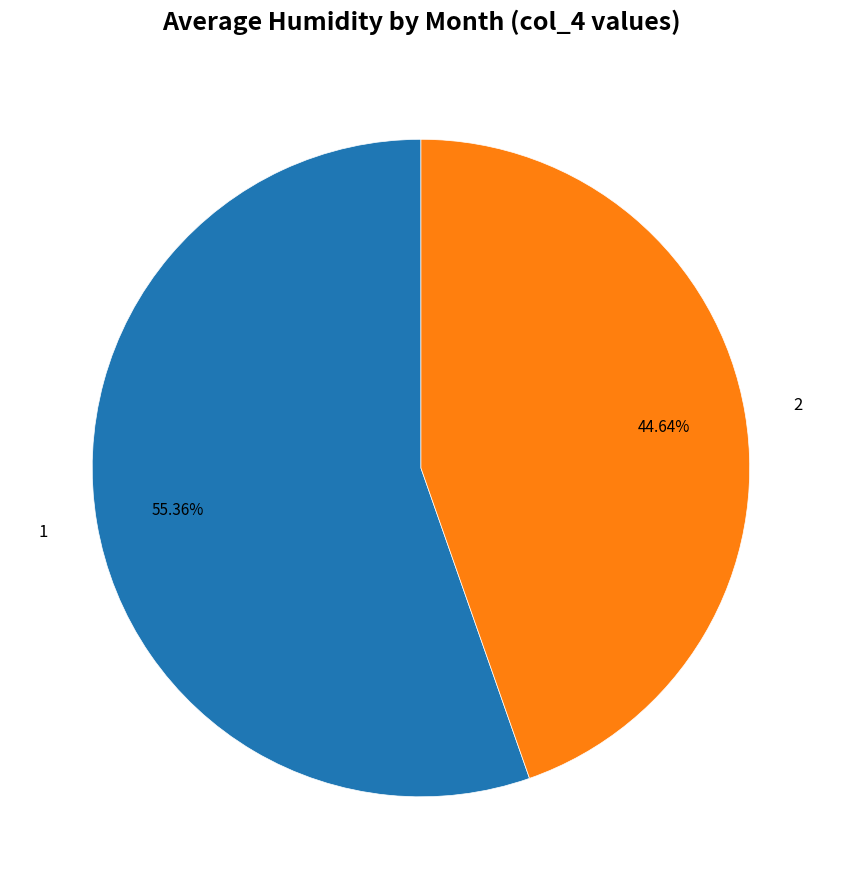

Is the sum of 1 and 2 greater than half?

Yes